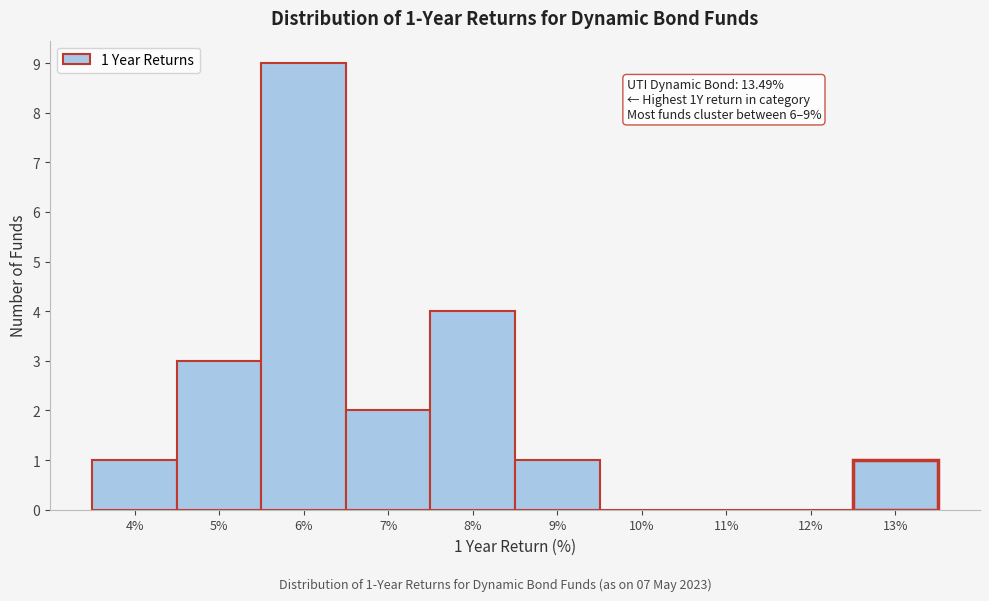

Reading right to left, transcribe all the data shown in this chart.

13%=1	12%=0	11%=0	10%=0	9%=1	8%=4	7%=2	6%=9	5%=3	4%=1